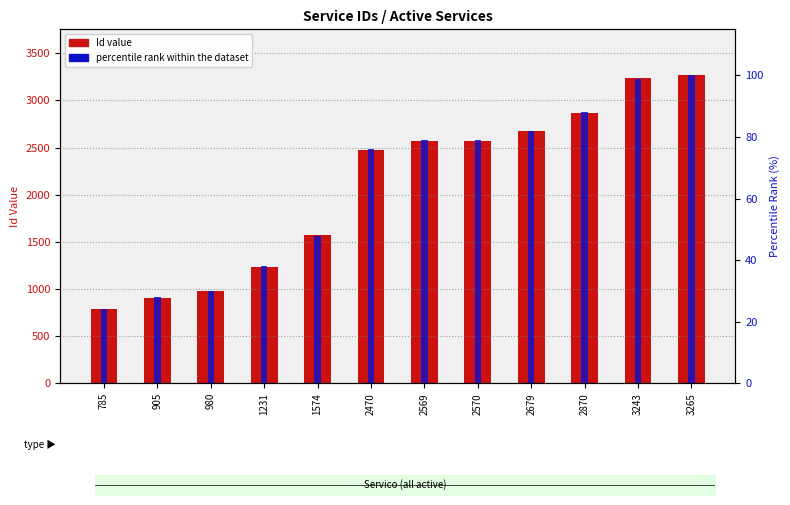

Where does the Id (numeric) series first go above 2569?

2570